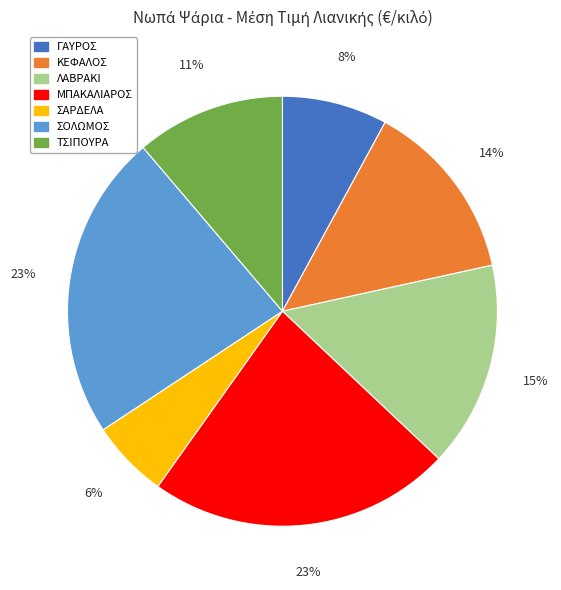

To the nearest percent, what is the difference between the largest and smallest slice percentages?

17%